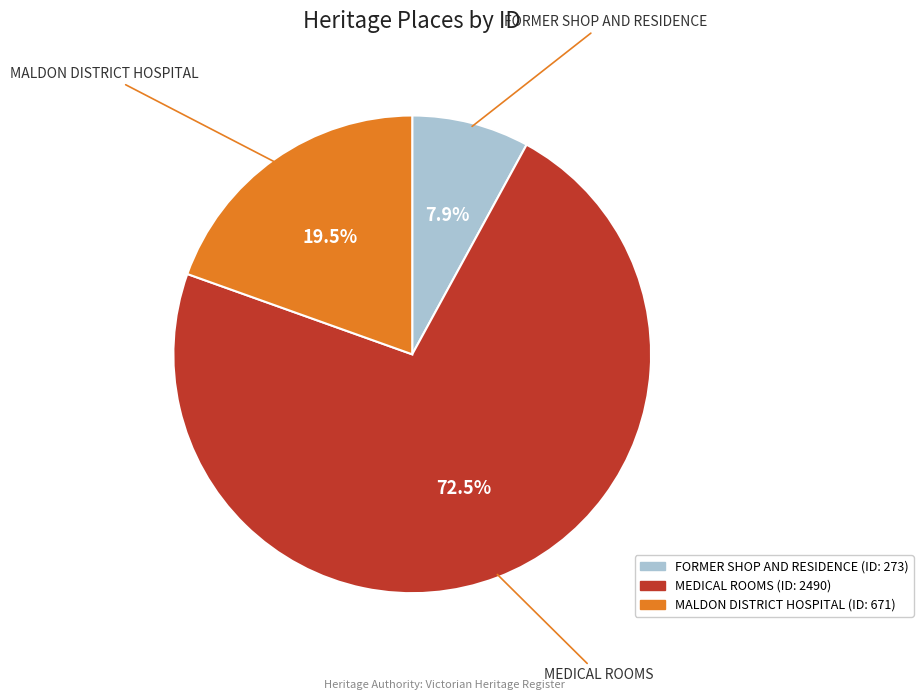

Count the number of slices in the pie.

3